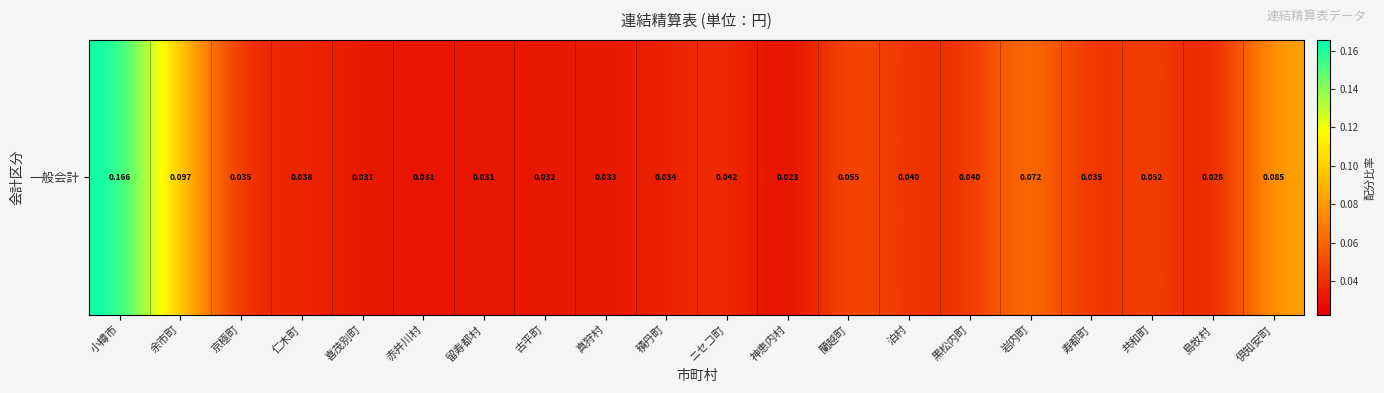

True or false: the data shows 0.0 at 神恵内村.

True